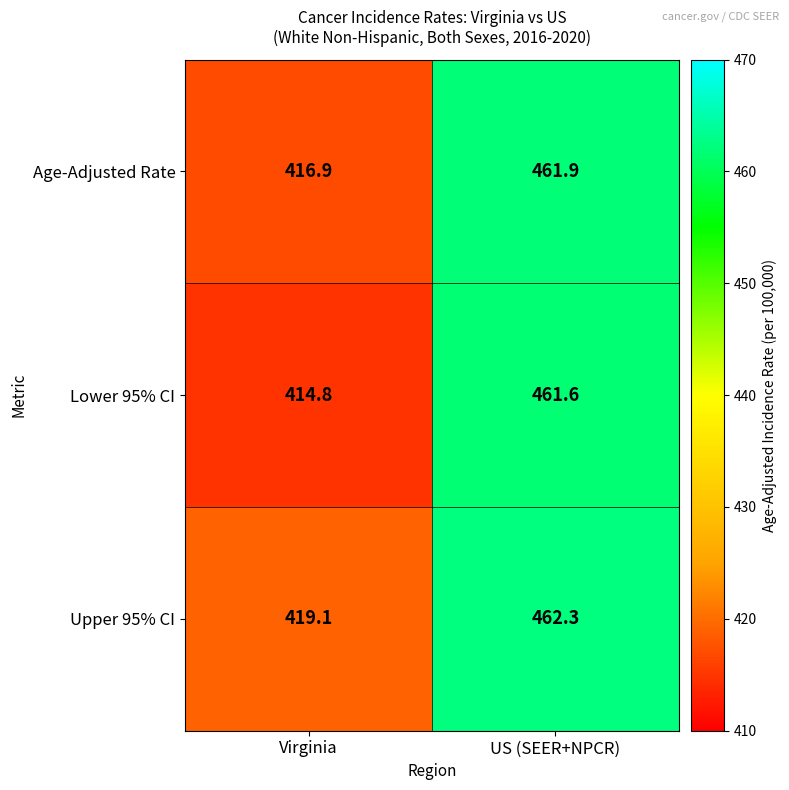

What is the difference between the maximum and minimum values in the Lower 95% CI series?

46.8